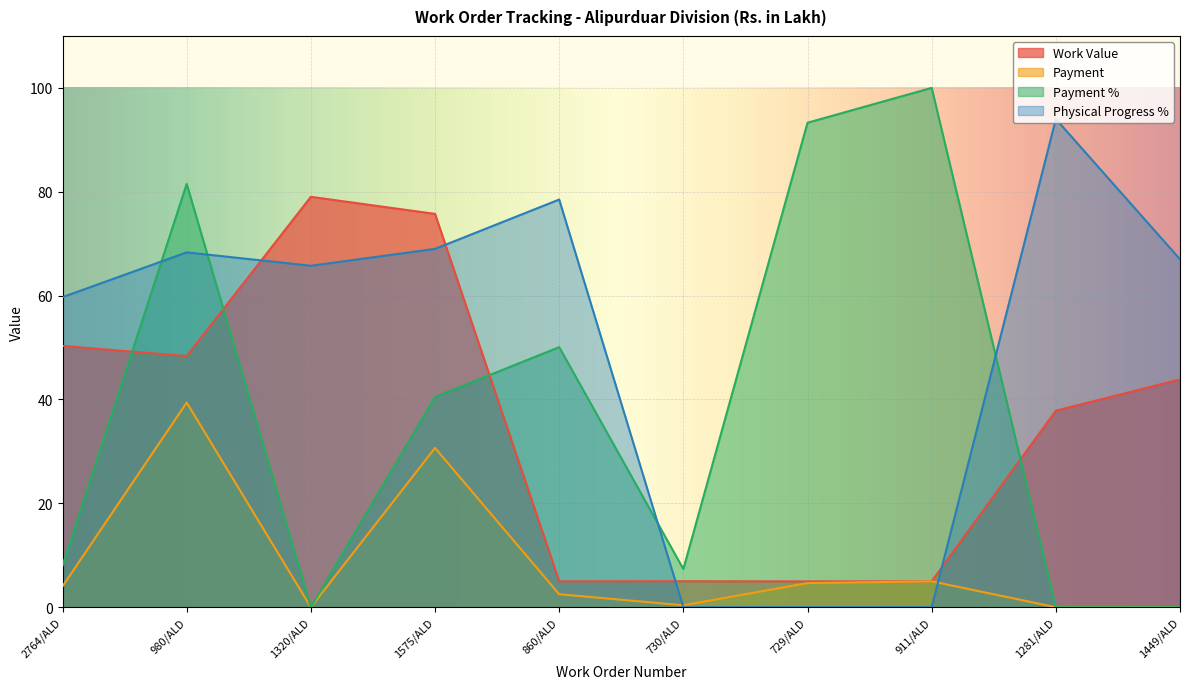

How many lines are shown in the chart?

4